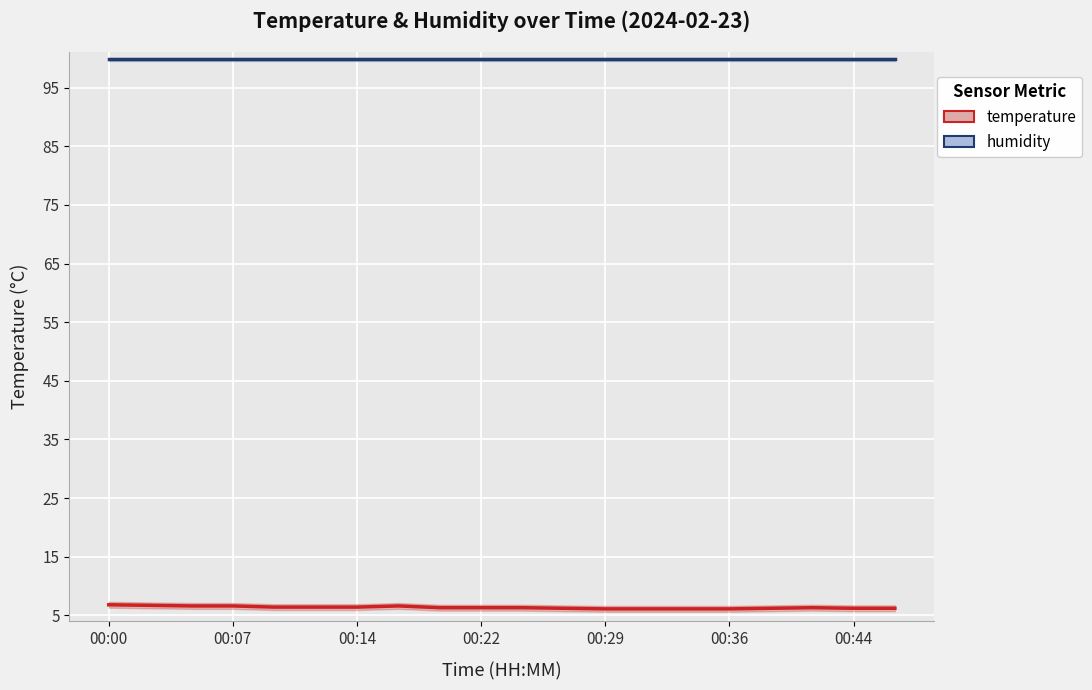

What position from the right is 16?

4